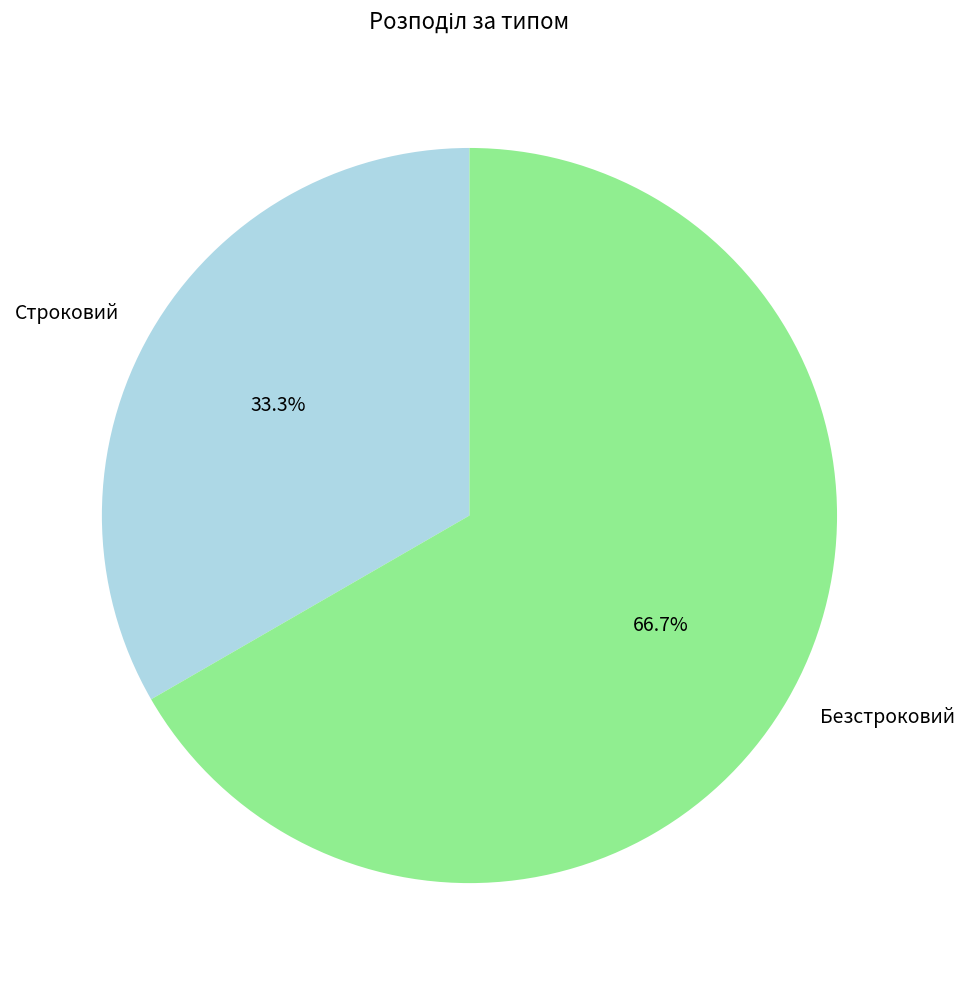

Is the sum of Безстроковий and Строковий greater than half?

Yes